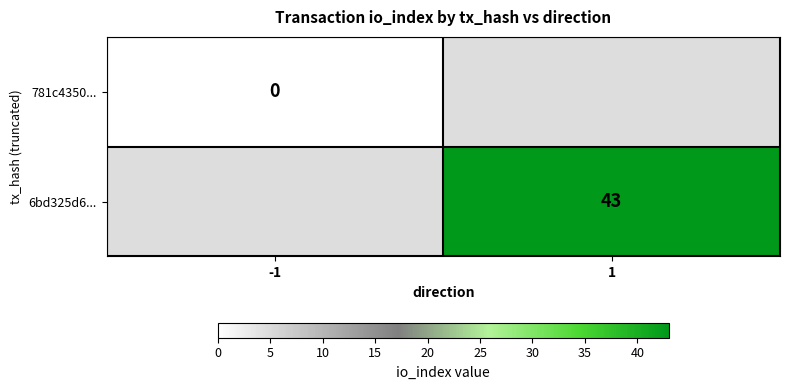

Count the number of categories in the chart.

2